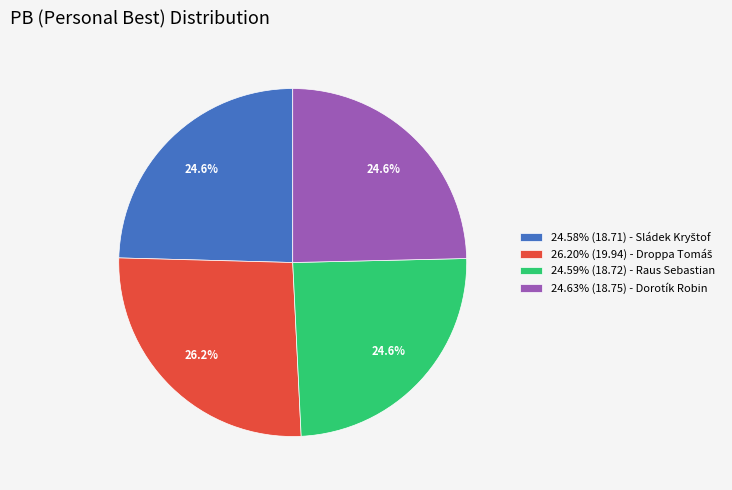

Combined, what portion of the pie is 24.59% (18.72) - Raus Sebastian and 24.63% (18.75) - Dorotík Robin?

49.2%